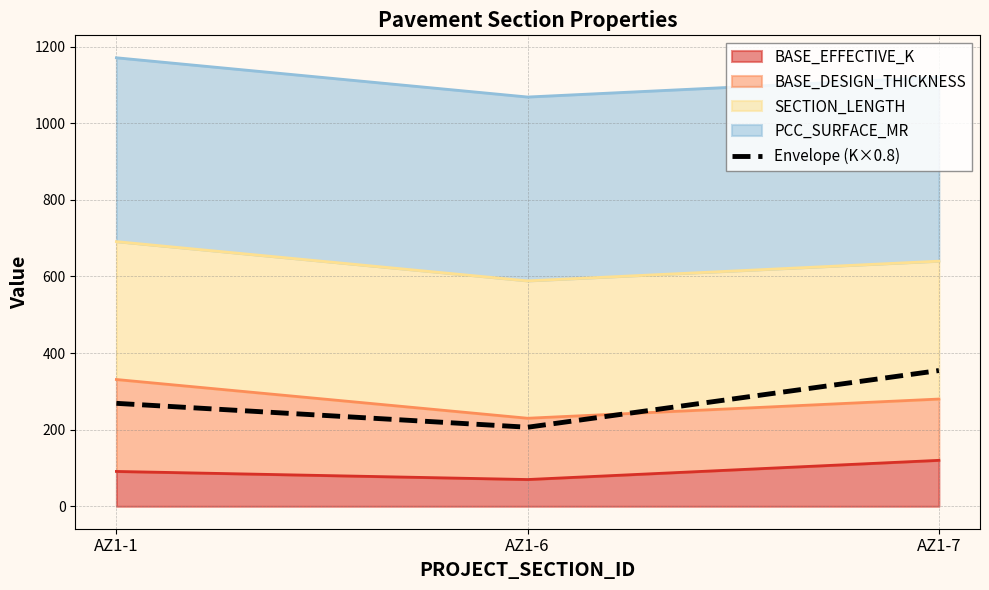

List the labels in order of value, largest first.

AZ1-7, AZ1-1, AZ1-6